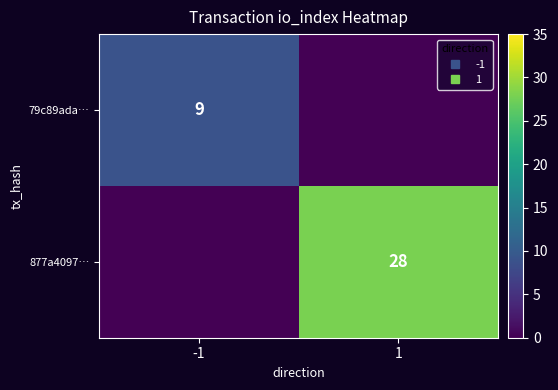

The value of 877a4097… at -1 is 17. True or false?

False